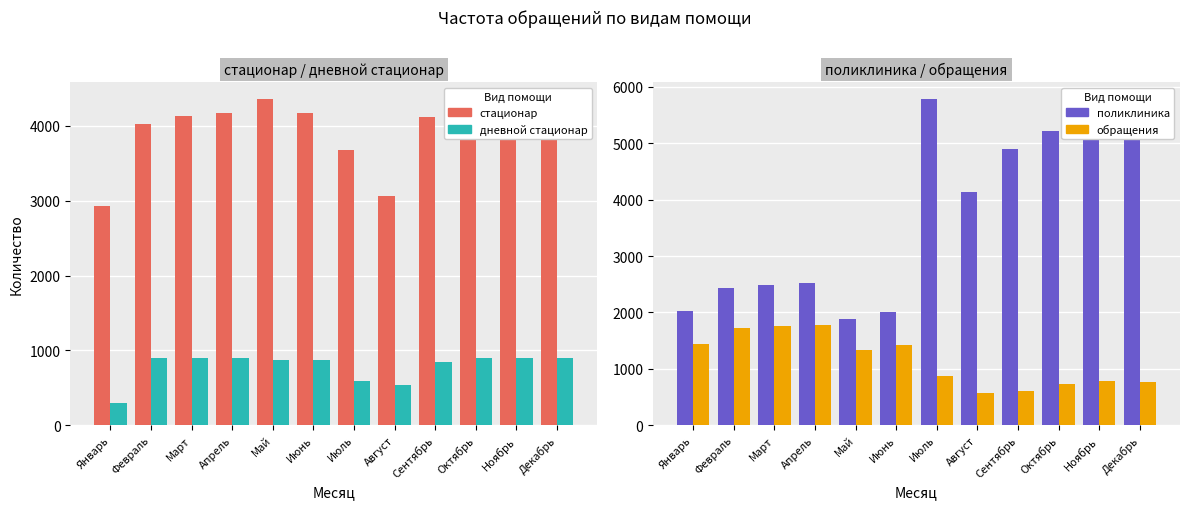

What are all the series names shown in the legend?

стационар, дневной стационар, поликлиника, обращения